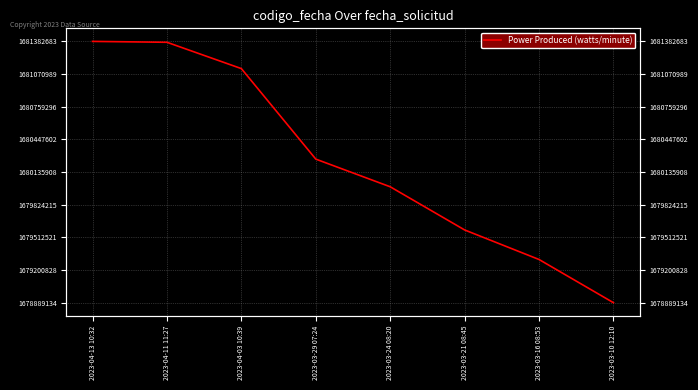

Which category has the highest value across all series?

2023-04-13 10:32